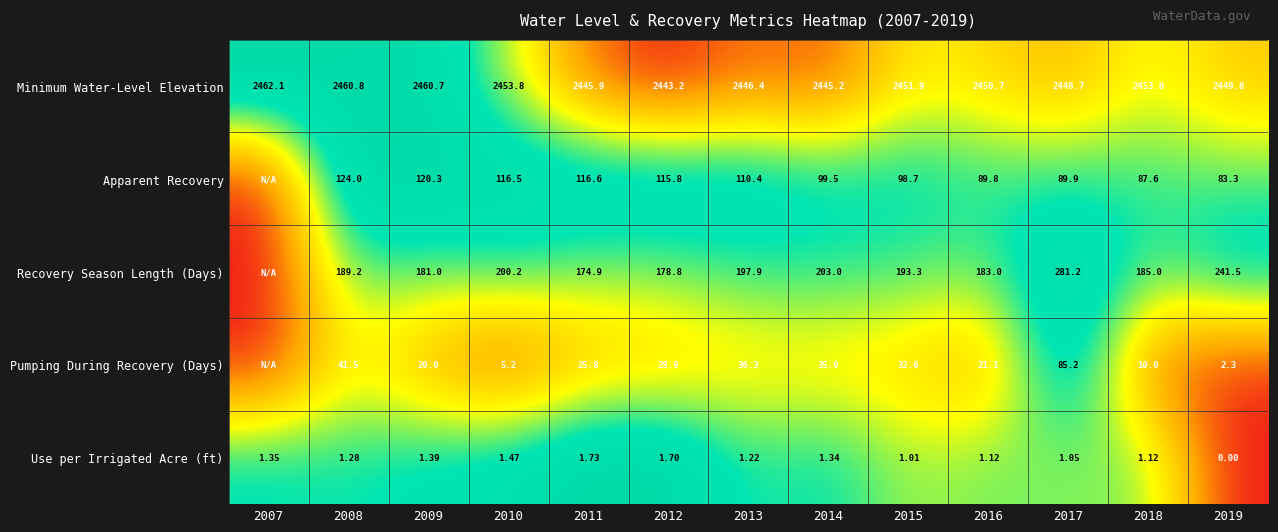

Is the value of Pumping During Recovery (Days) at 2017 greater than the value of Apparent Recovery at 2016?

No